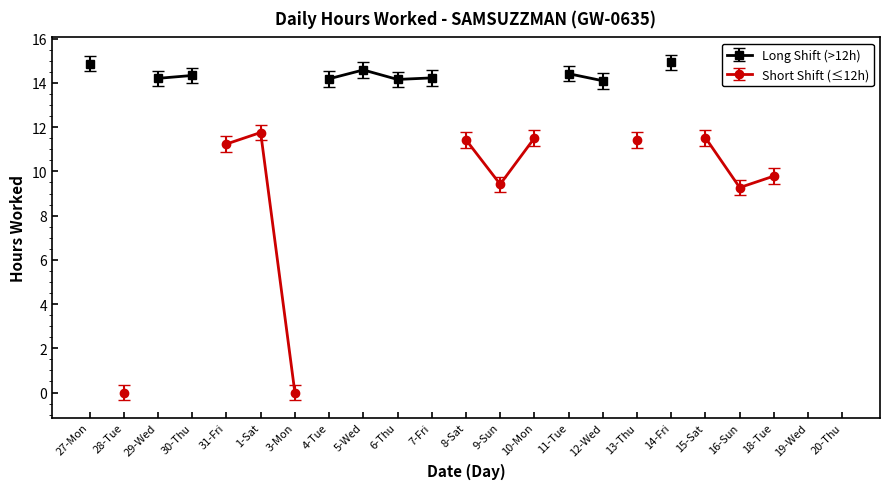

How many data points does each series have?

23